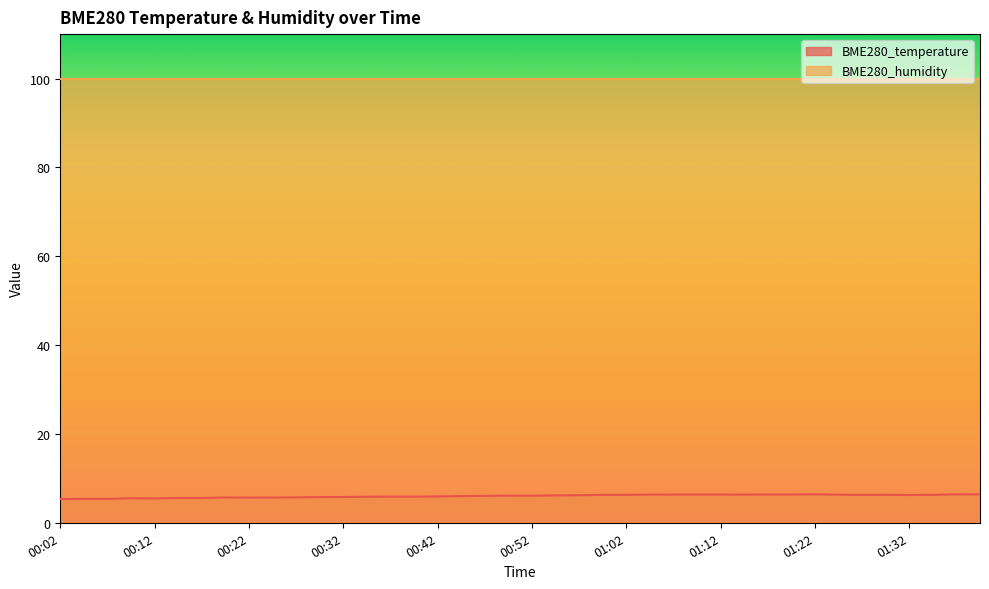

Reading right to left, extract all data points from this chart.

6.4	6.4	6.3	6.2	6.3	6.3	6.3	6.4	6.4	6.4	6.3	6.4	6.4	6.4	6.3	6.3	6.3	6.2	6.2	6.1	6.1	6.0	6.0	5.9	5.9	5.9	5.8	5.8	5.8	5.7	5.7	5.7	5.7	5.6	5.6	5.5	5.5	5.4	5.4	5.3